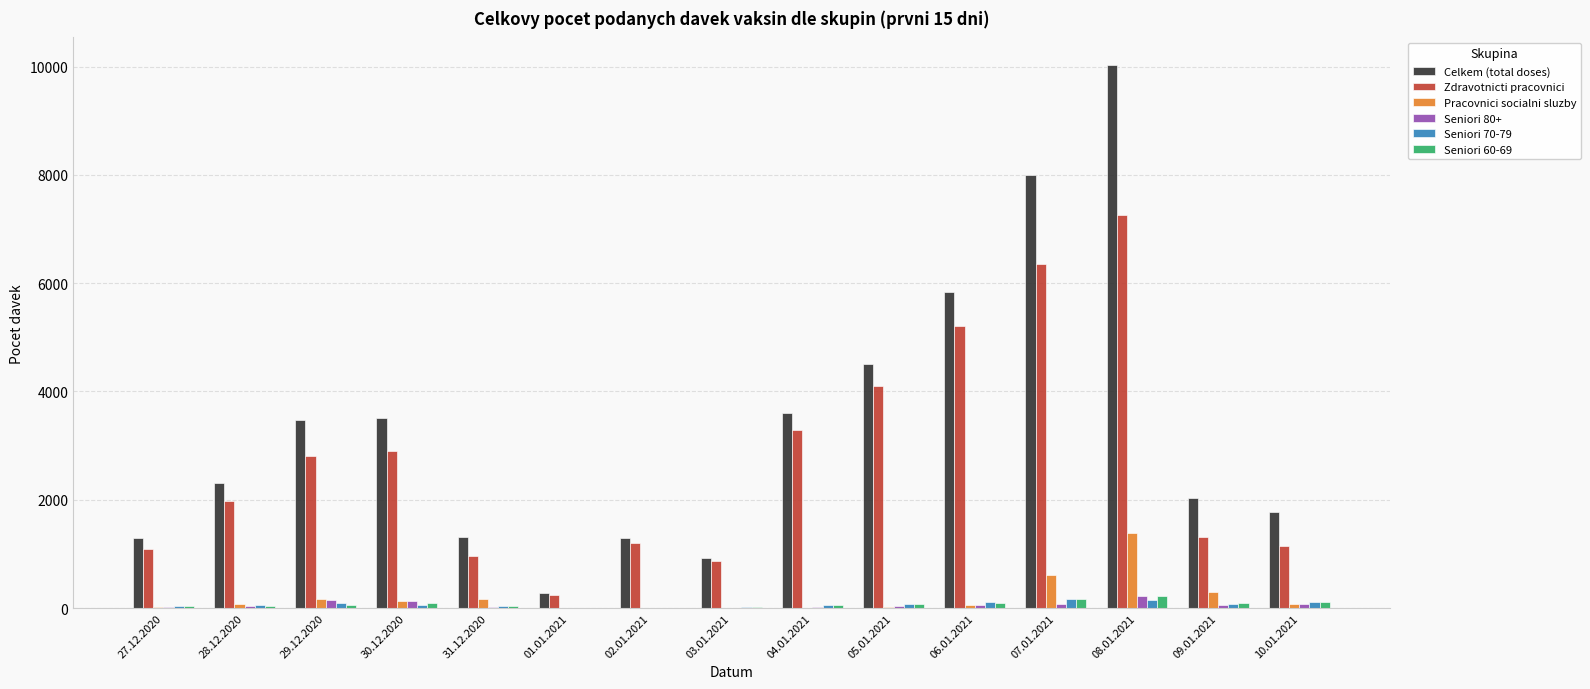

What is the highest value of the Celkem (total doses) series?

10036